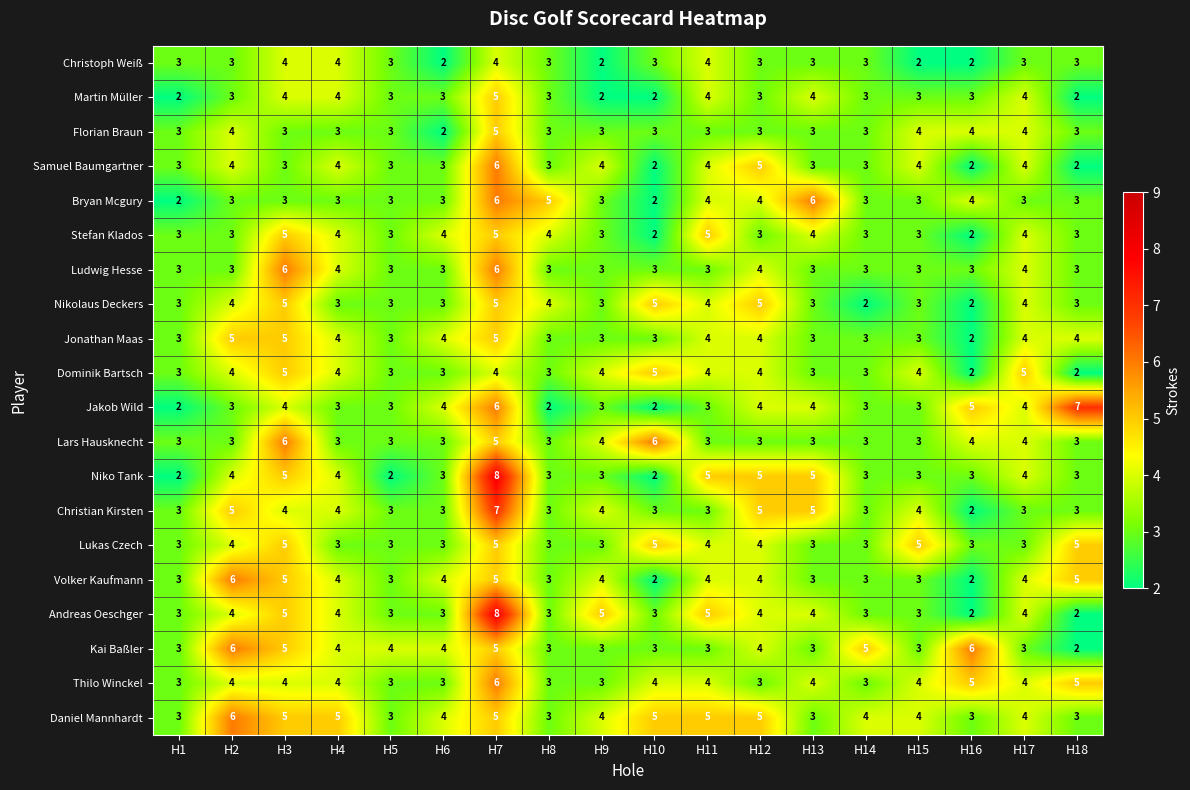

At which category is the sum across all series the highest?

H7